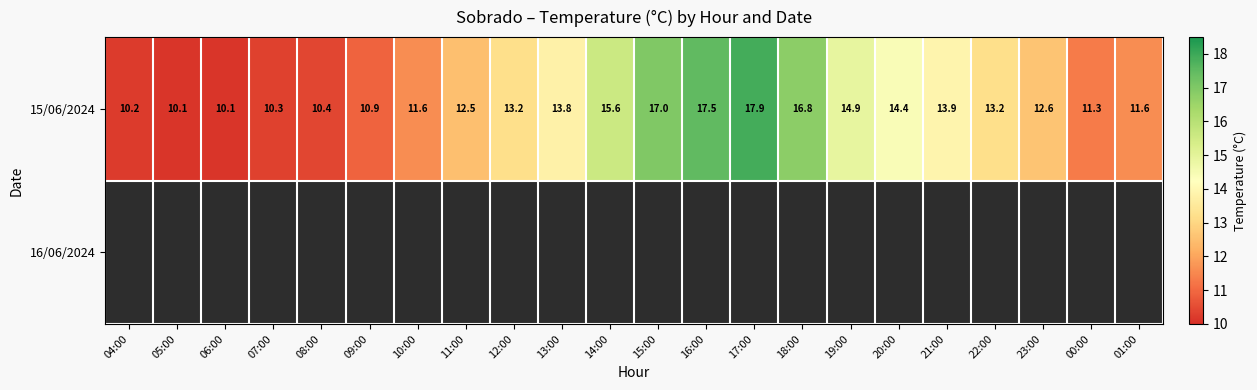

Is it true that 15/06/2024 equals 10.1 at 06:00?

True